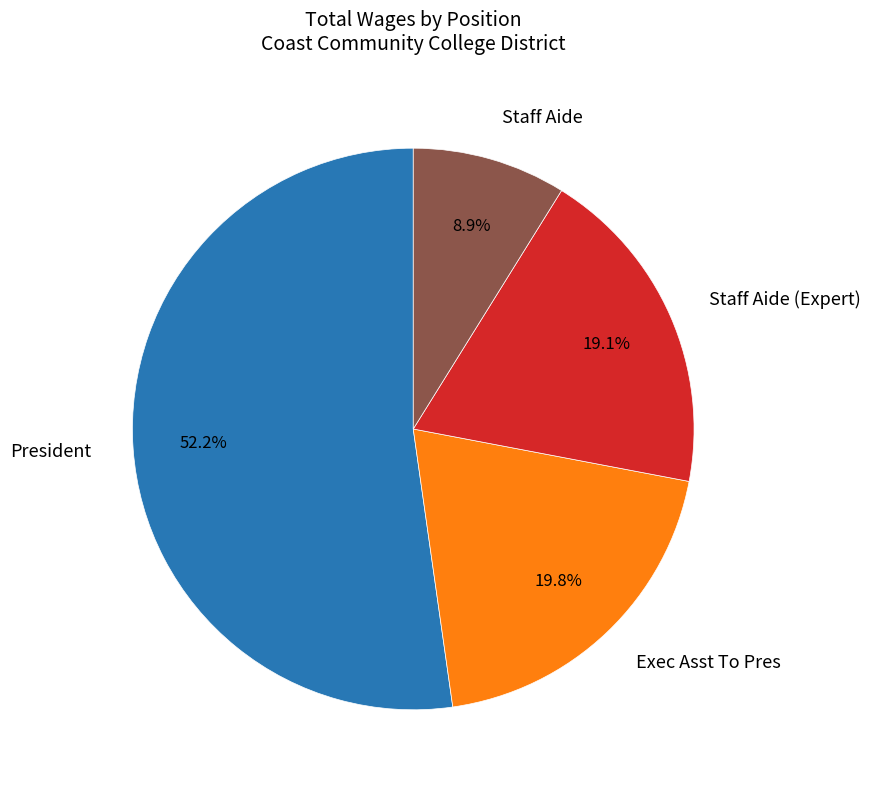

What is the smallest slice in the pie chart?

Staff Aide